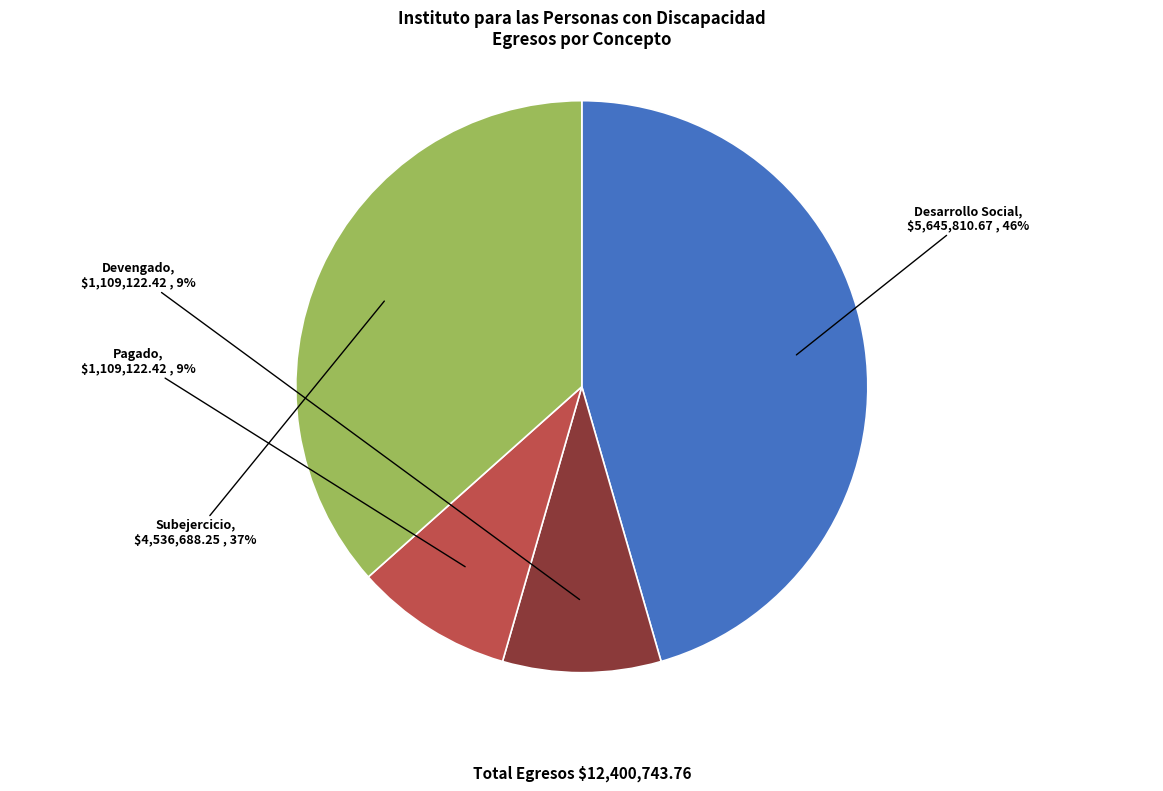

Which has a higher value, Subejercicio or Pagado?

Subejercicio